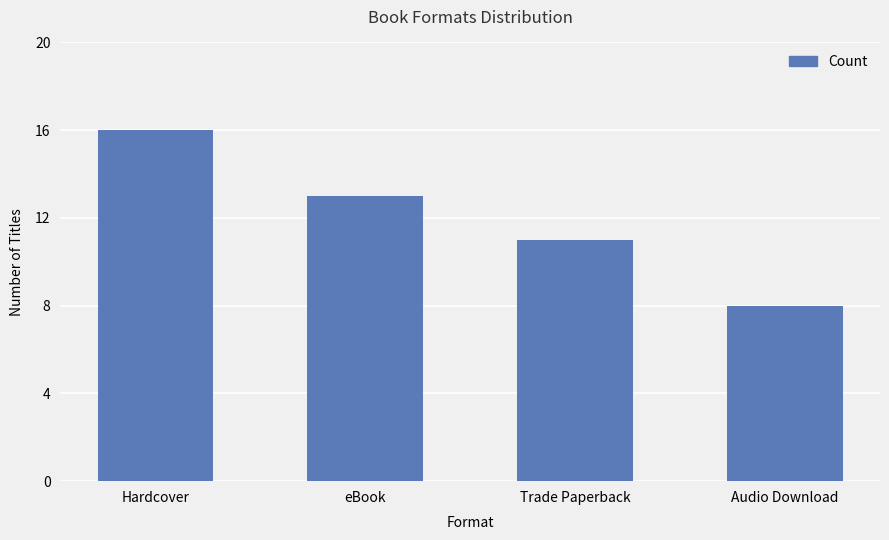

Reading left to right, list all the values displayed in this chart.

16	13	11	8